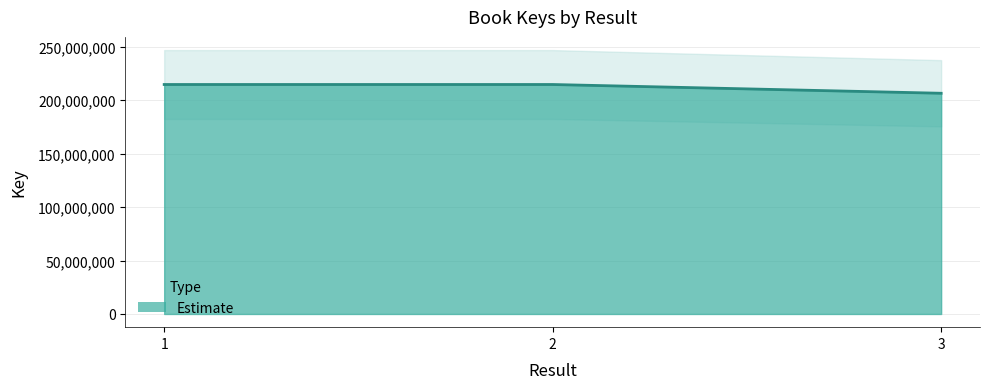

Reading right to left, extract all data points from this chart.

206496393	214688074	214687916